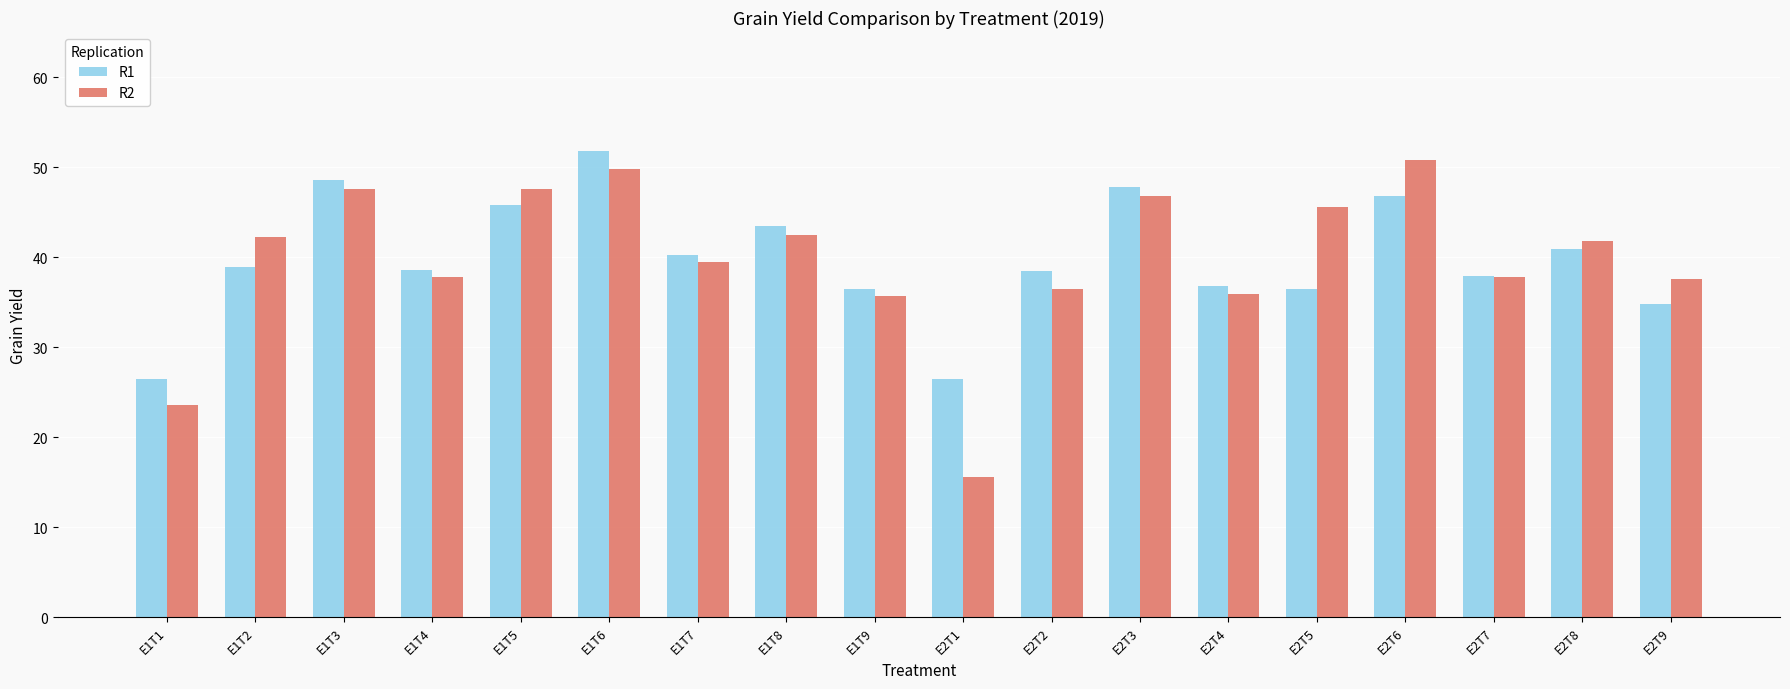

What is the lowest value of the R2 series?

15.6